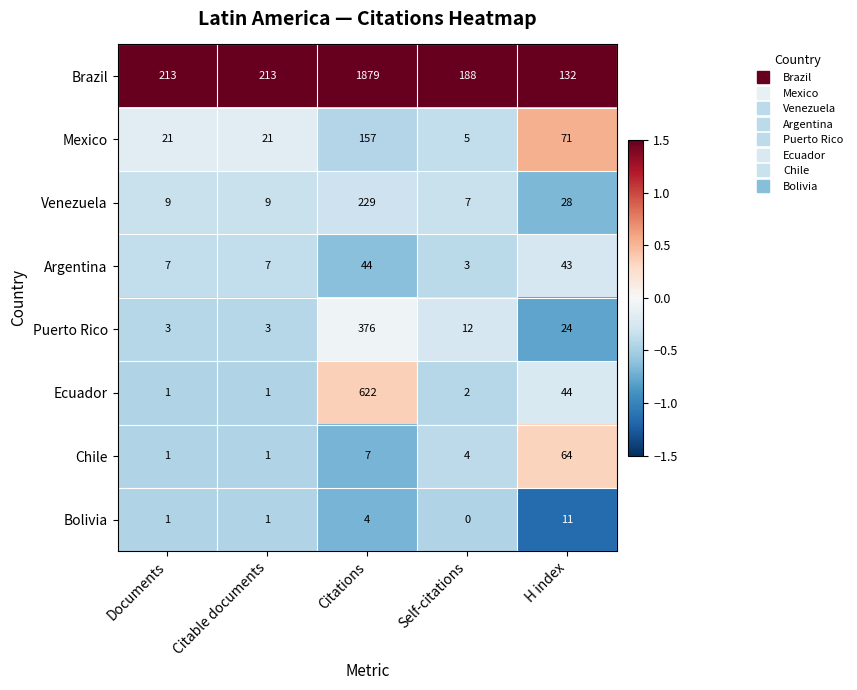

Between Self-citations and H index, which series saw the biggest shift?

Mexico